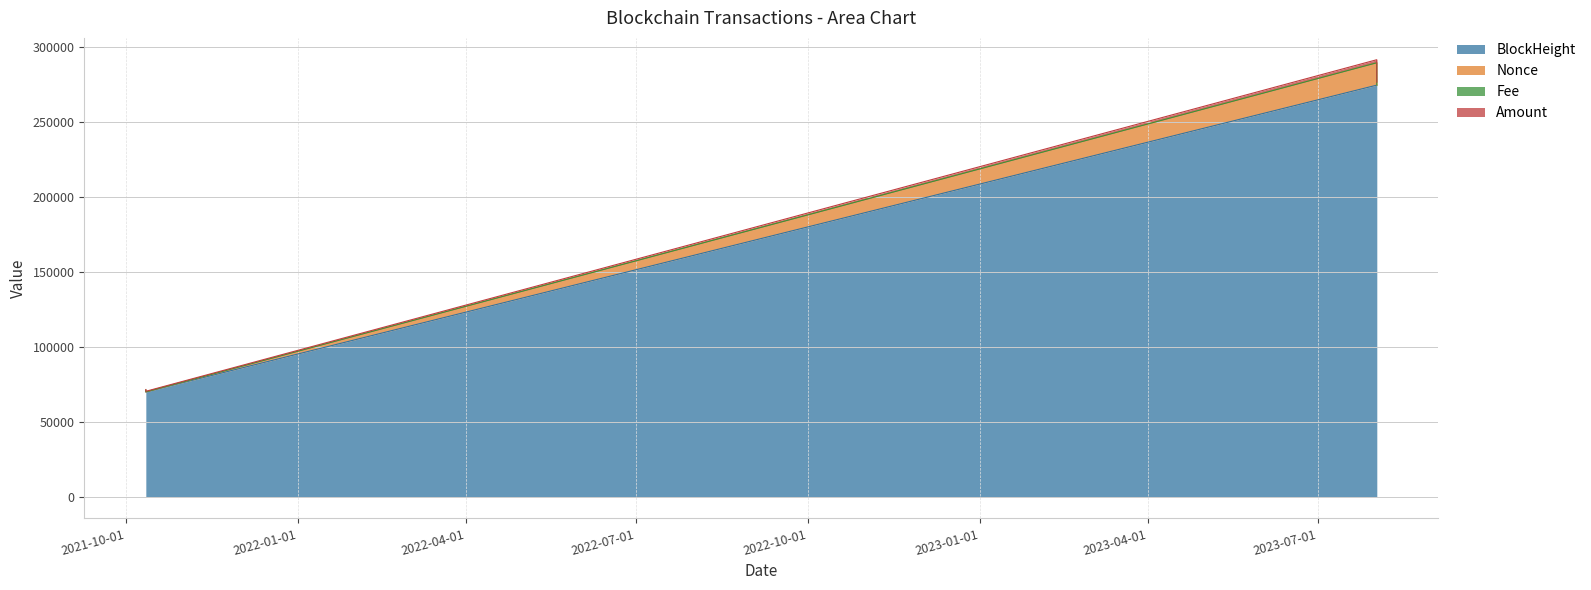

Where is Amount nearest to the value 180944?

2023-08-01 13:33:00